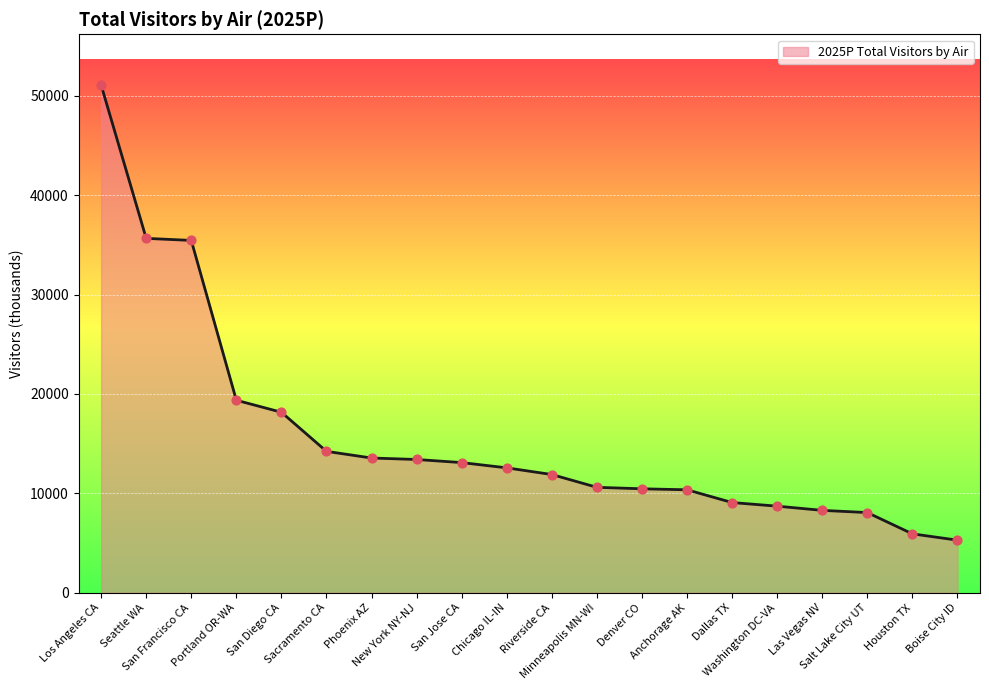

What is the change in value from San Diego CA to Minneapolis MN-WI?

-7553.0